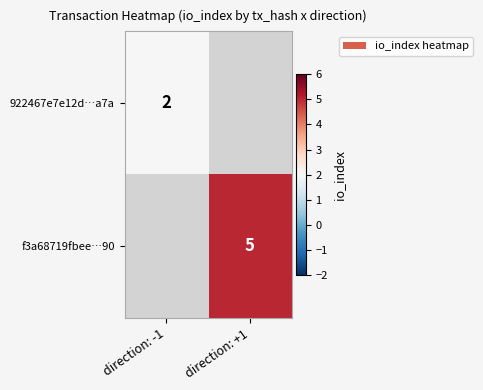

The value of f3a68719fbee…90 at direction: +1 is 5. True or false?

True